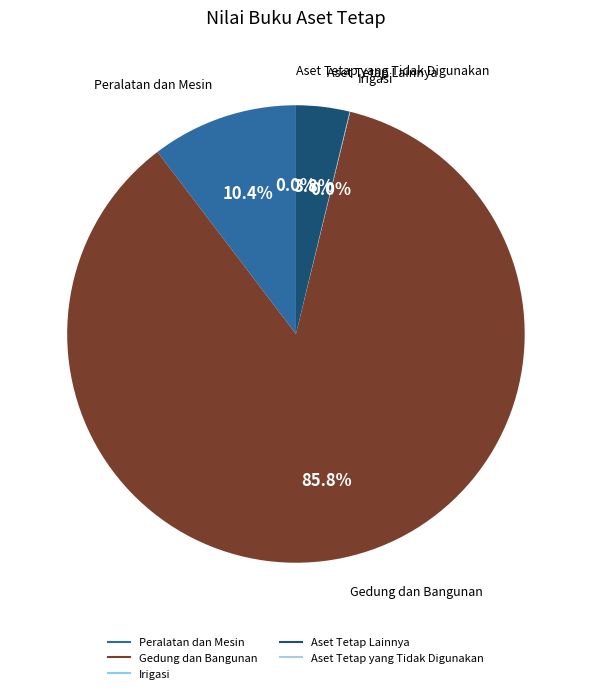

Between Gedung dan Bangunan and Aset Tetap Lainnya, which is larger?

Gedung dan Bangunan